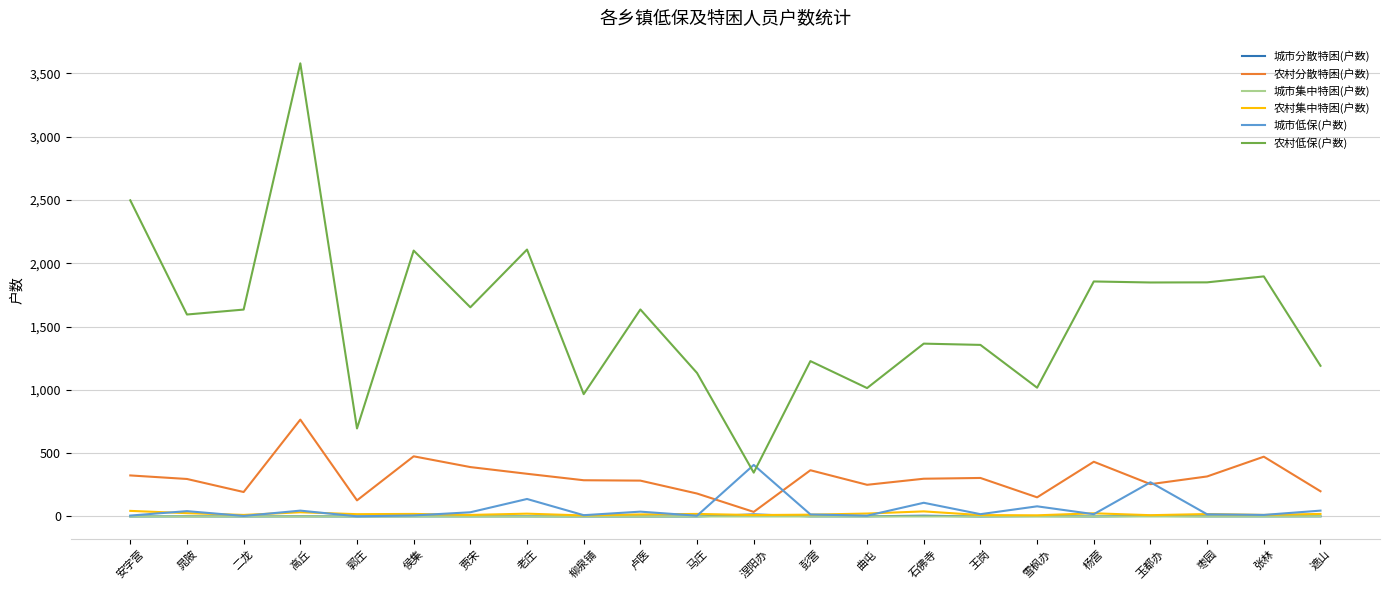

What is the difference between the second highest and minimum values in the 农村低保(户数) series?

2151